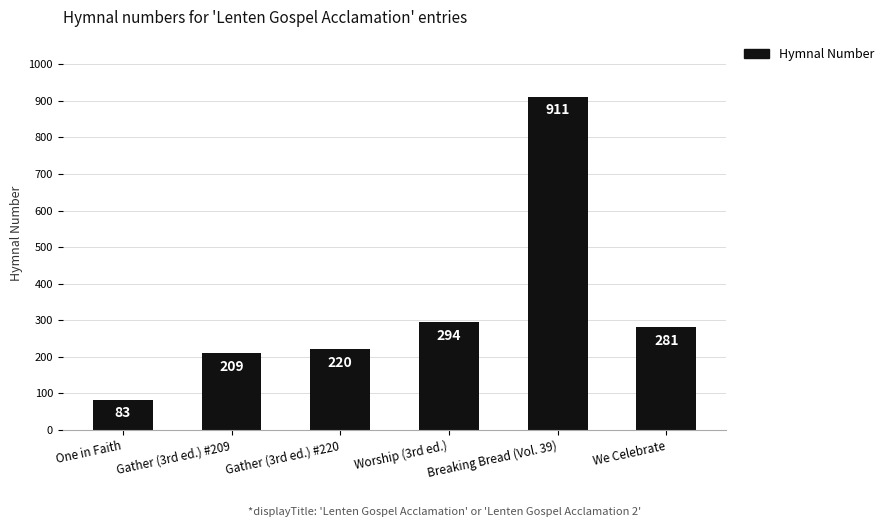

Rank the categories by value from highest to lowest.

Breaking Bread (Vol. 39), Worship (3rd ed.), We Celebrate, Gather (3rd ed.) #220, Gather (3rd ed.) #209, One in Faith